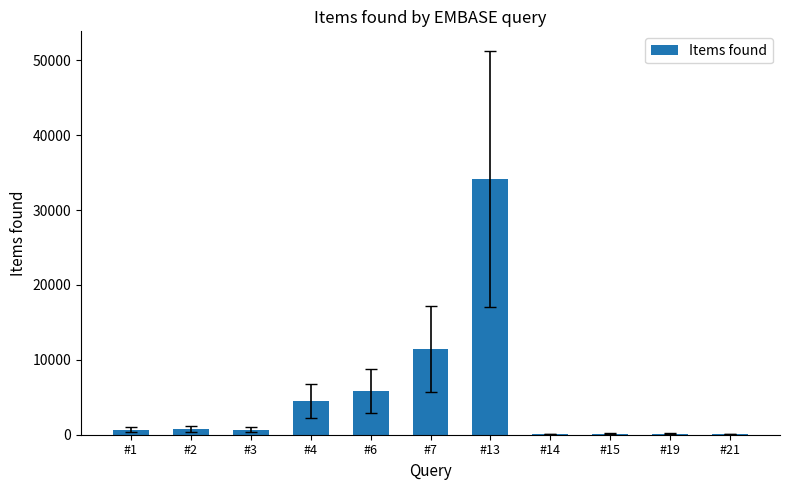

Which has a higher value, #19 or #6?

#6